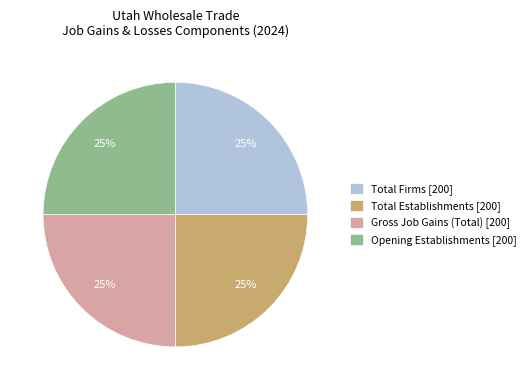

Is it true that Gross Job Gains (Total) [200] is 25% of the pie?

True